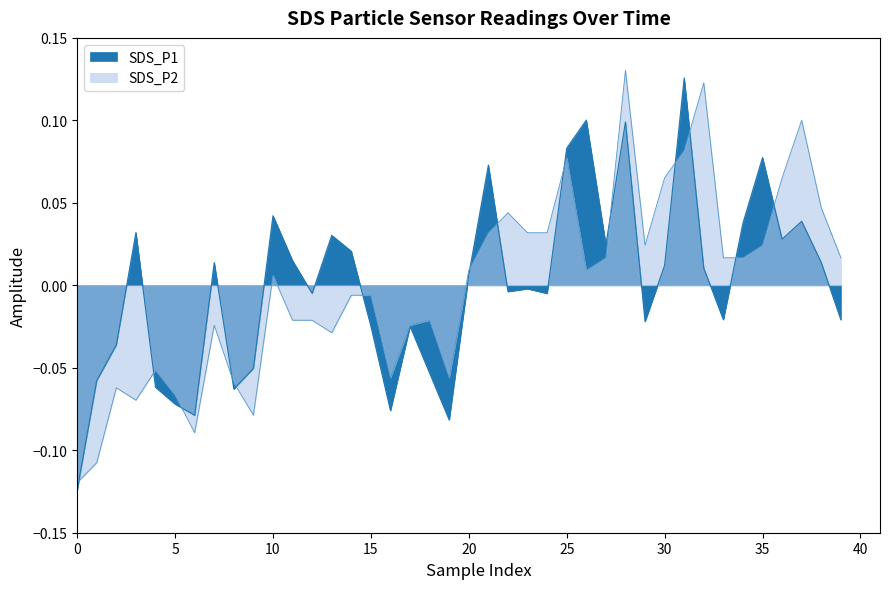

True or false: SDS_P1 and SDS_P2 intersect in this chart.

True